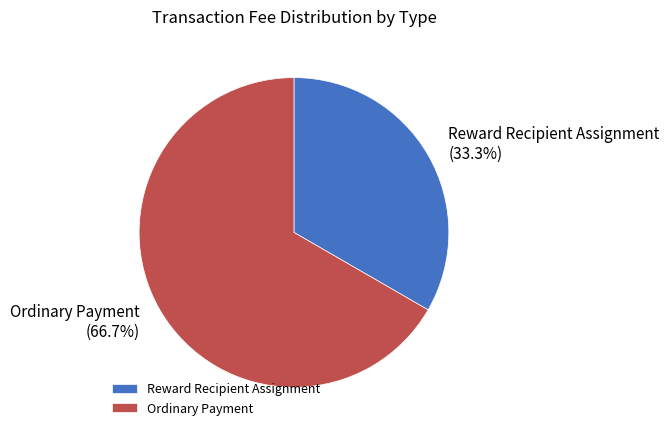

True or false: Ordinary Payment accounts for 67% of the total.

True